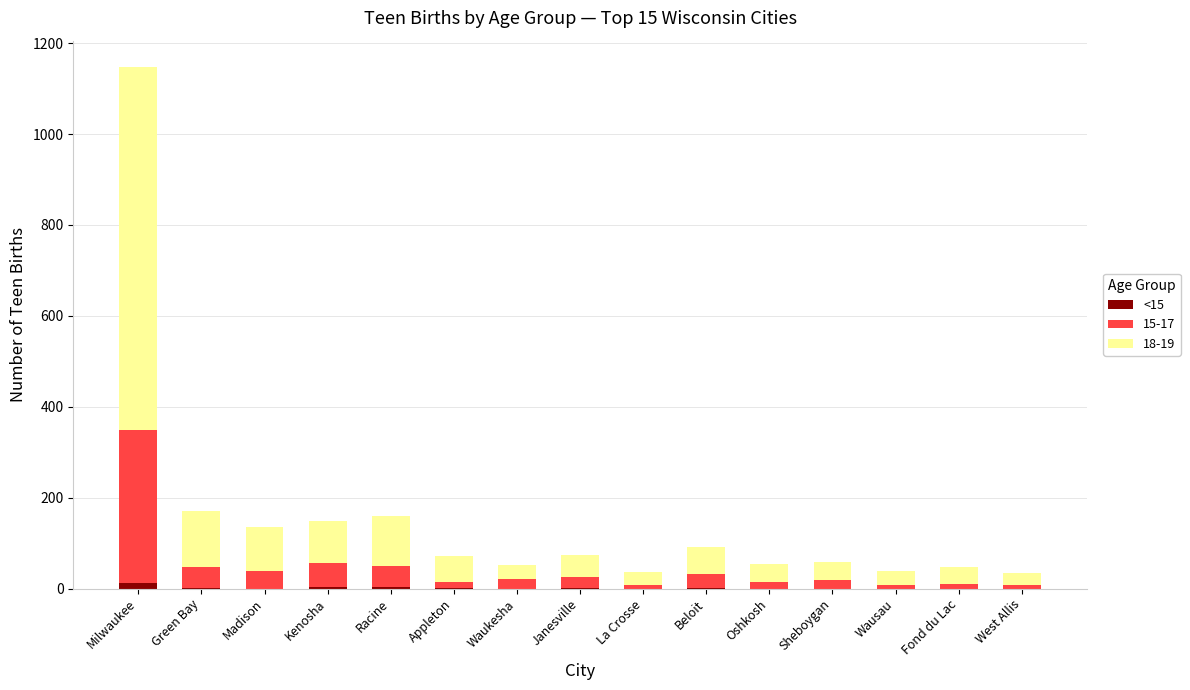

Is it true that <15 equals 0 at Fond du Lac?

True